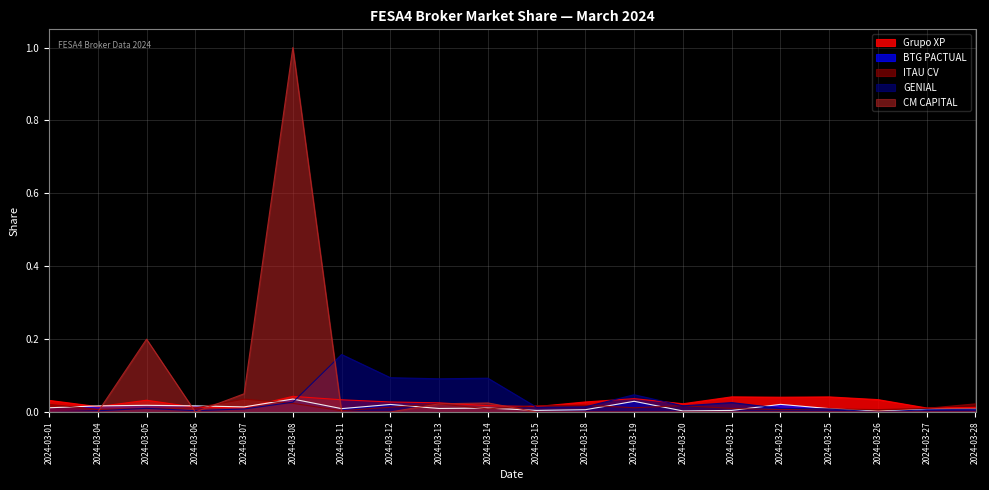

Reading left to right, extract all data points from this chart.

Grupo XP: 2024-03-01=0.0	2024-03-04=0.0	2024-03-05=0.0	2024-03-06=0.0	2024-03-07=0.0	2024-03-08=0.0	2024-03-11=0.0	2024-03-12=0.0	2024-03-13=0.0	2024-03-14=0.0	2024-03-15=0.0	2024-03-18=0.0	2024-03-19=0.0	2024-03-20=0.0	2024-03-21=0.0	2024-03-22=0.0	2024-03-25=0.0	2024-03-26=0.0	2024-03-27=0.0	2024-03-28=0.0
BTG PACTUAL: 2024-03-01=0.0	2024-03-04=0.0	2024-03-05=0.0	2024-03-06=0.0	2024-03-07=0.0	2024-03-08=0.0	2024-03-11=0.0	2024-03-12=0.0	2024-03-13=0.0	2024-03-14=0.0	2024-03-15=0.0	2024-03-18=0.0	2024-03-19=0.0	2024-03-20=0.0	2024-03-21=0.0	2024-03-22=0.0	2024-03-25=0.0	2024-03-26=0.0	2024-03-27=0.0	2024-03-28=0.0
ITAU CV: 2024-03-01=0.0	2024-03-04=0.0	2024-03-05=0.0	2024-03-06=0.0	2024-03-07=0.0	2024-03-08=0.0	2024-03-11=0.0	2024-03-12=0.0	2024-03-13=0.0	2024-03-14=0.0	2024-03-15=0.0	2024-03-18=0.0	2024-03-19=0.0	2024-03-20=0.0	2024-03-21=0.0	2024-03-22=0.0	2024-03-25=0.0	2024-03-26=0.0	2024-03-27=0.0	2024-03-28=0.0
GENIAL: 2024-03-01=0.0	2024-03-04=0.0	2024-03-05=0.0	2024-03-06=0.0	2024-03-07=0.0	2024-03-08=0.0	2024-03-11=0.2	2024-03-12=0.1	2024-03-13=0.1	2024-03-14=0.1	2024-03-15=0.0	2024-03-18=0.0	2024-03-19=0.0	2024-03-20=0.0	2024-03-21=0.0	2024-03-22=0.0	2024-03-25=0.0	2024-03-26=0.0	2024-03-27=0.0	2024-03-28=0.0
CM CAPITAL: 2024-03-01=0.0	2024-03-04=0.0	2024-03-05=0.2	2024-03-06=0.0	2024-03-07=0.0	2024-03-08=1.0	2024-03-11=0.0	2024-03-12=0.0	2024-03-13=0.0	2024-03-14=0.0	2024-03-15=0.0	2024-03-18=0.0	2024-03-19=0.0	2024-03-20=0.0	2024-03-21=0.0	2024-03-22=0.0	2024-03-25=0.0	2024-03-26=0.0	2024-03-27=0.0	2024-03-28=0.0